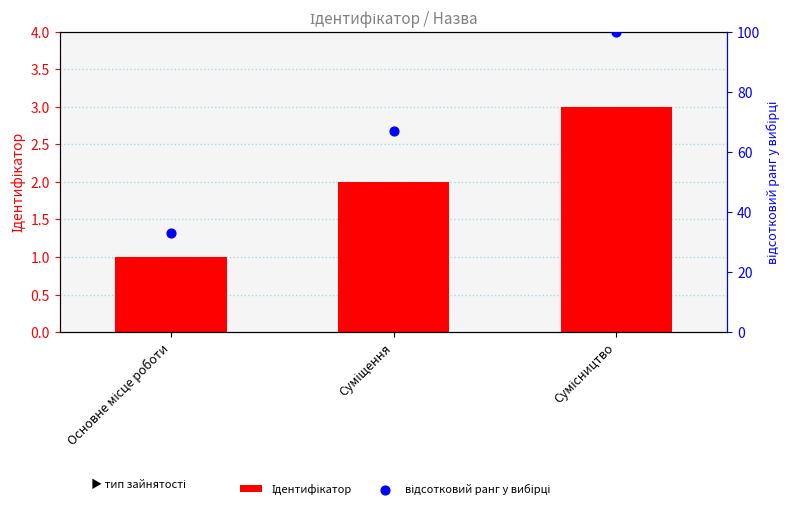

Which series has the largest total across all categories?

відсотковий ранг у вибірці